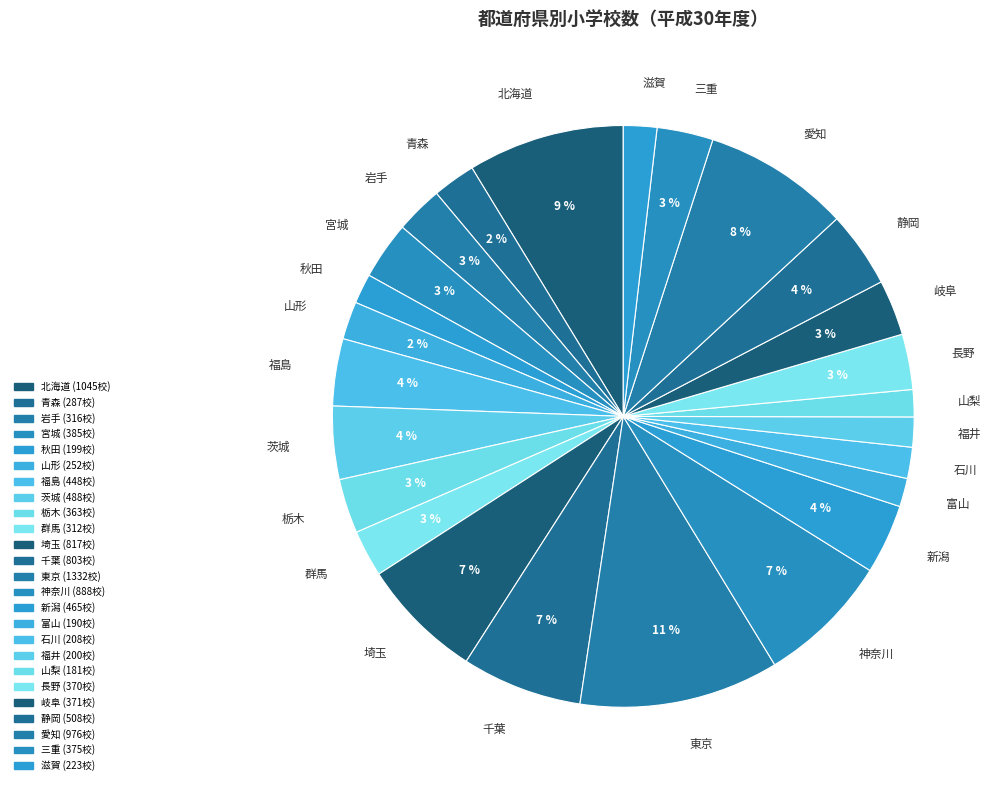

Does 秋田 represent more than half of the total?

No